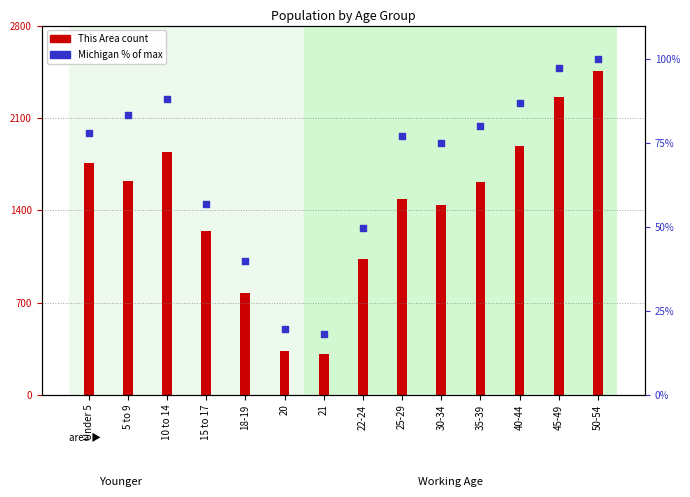

Approximately how many times larger is the value at 25-29 compared to 22-24?

1.5